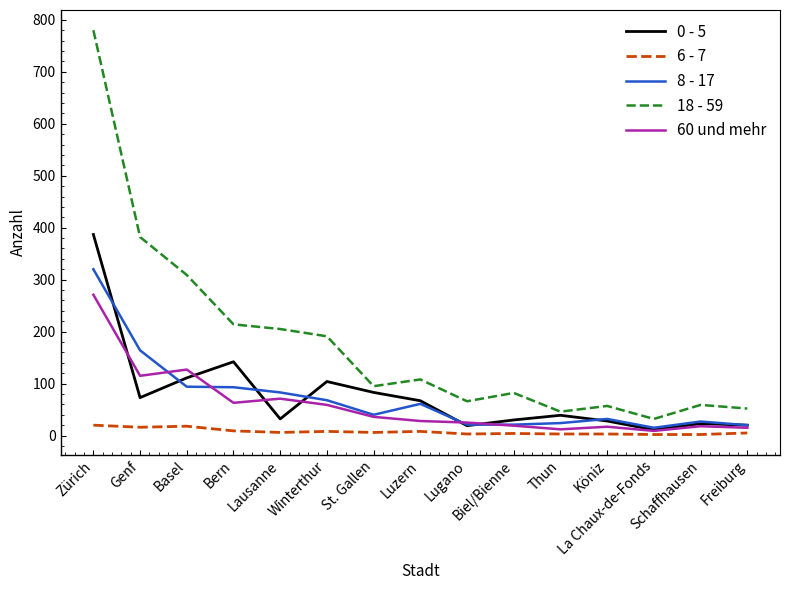

Which category has the highest value across all series?

Zürich